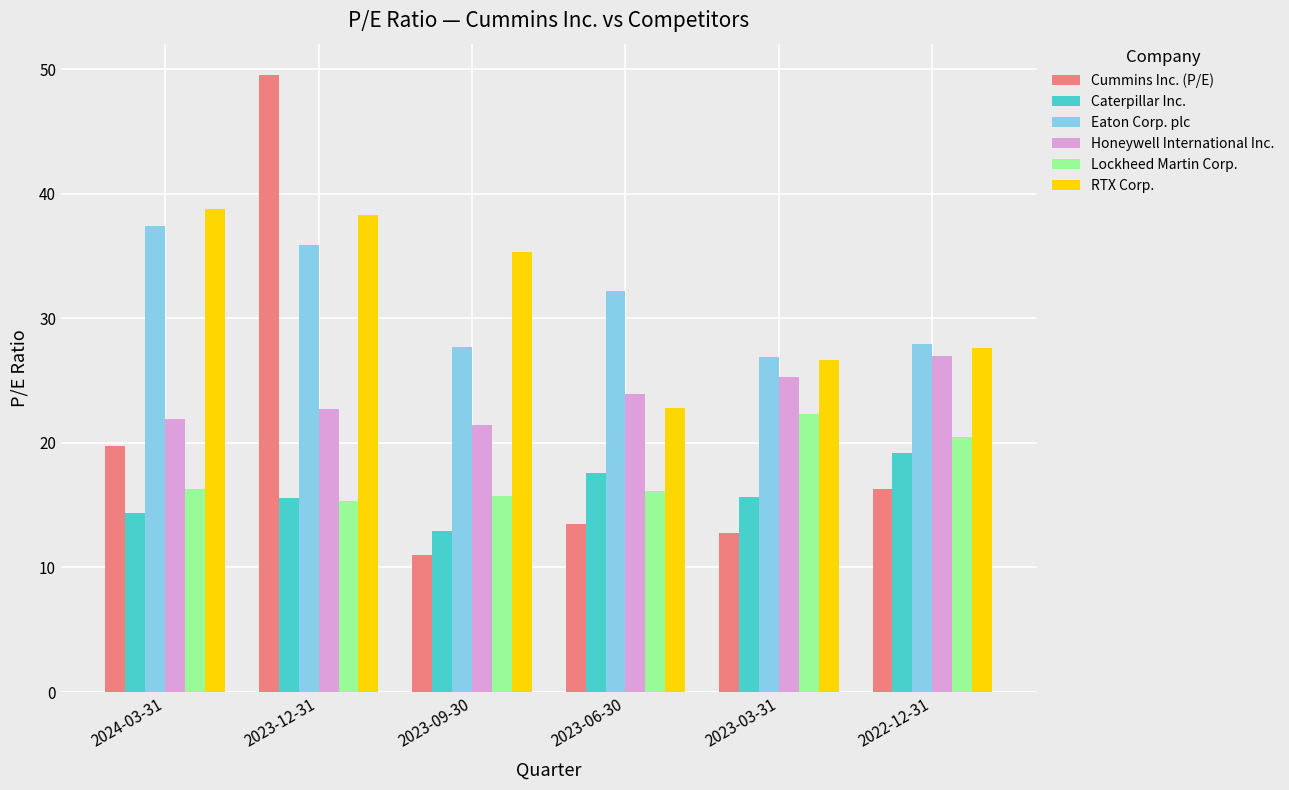

What is the minimum value for Cummins Inc. (P/E)?

11.0